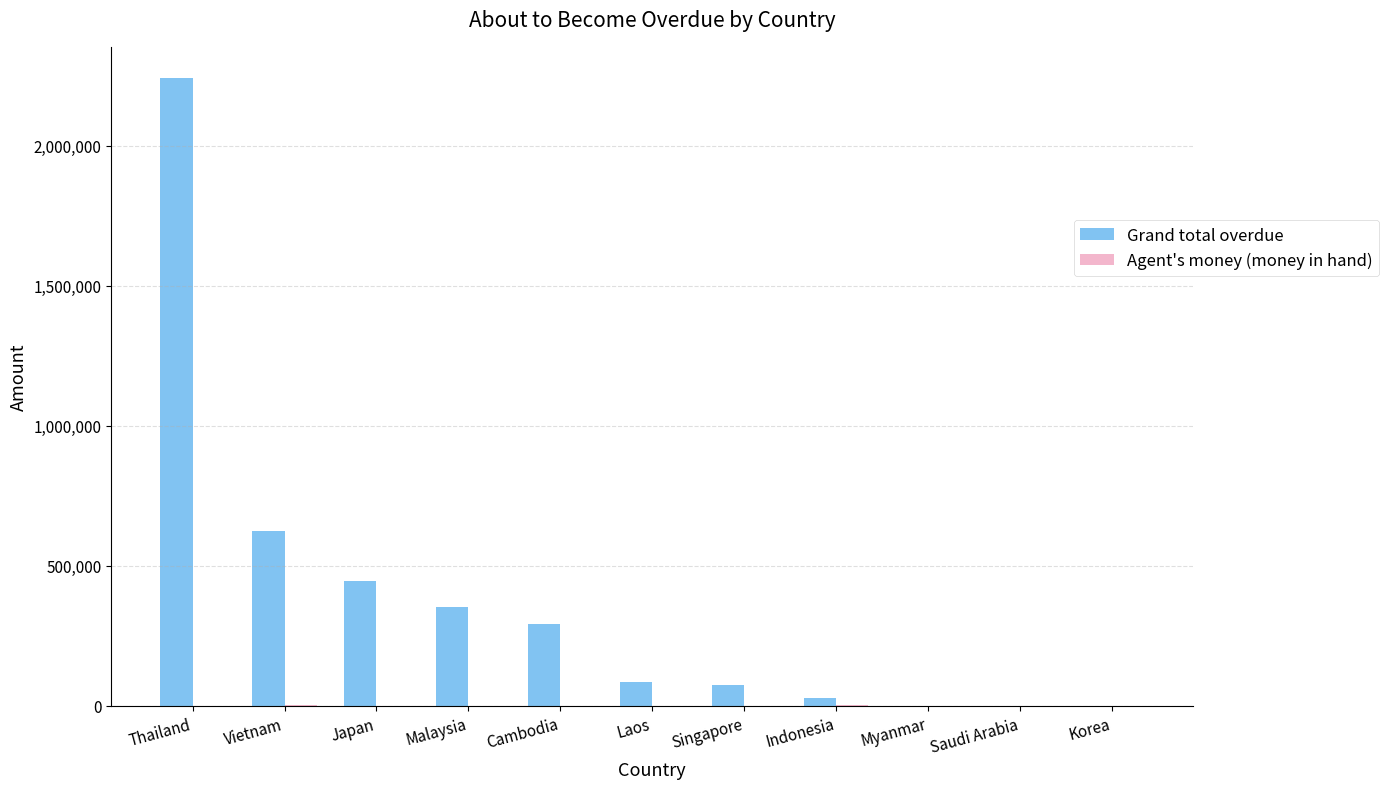

Which series changed the most between Japan and Saudi Arabia?

Grand total overdue